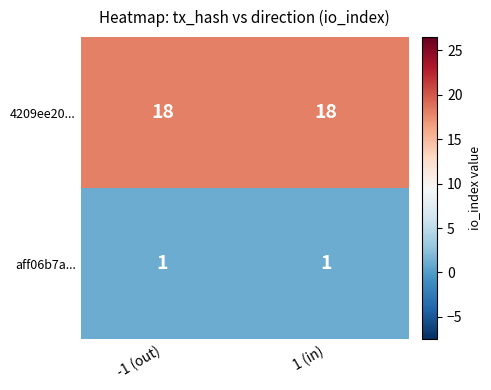

What is the greatest value displayed?

18